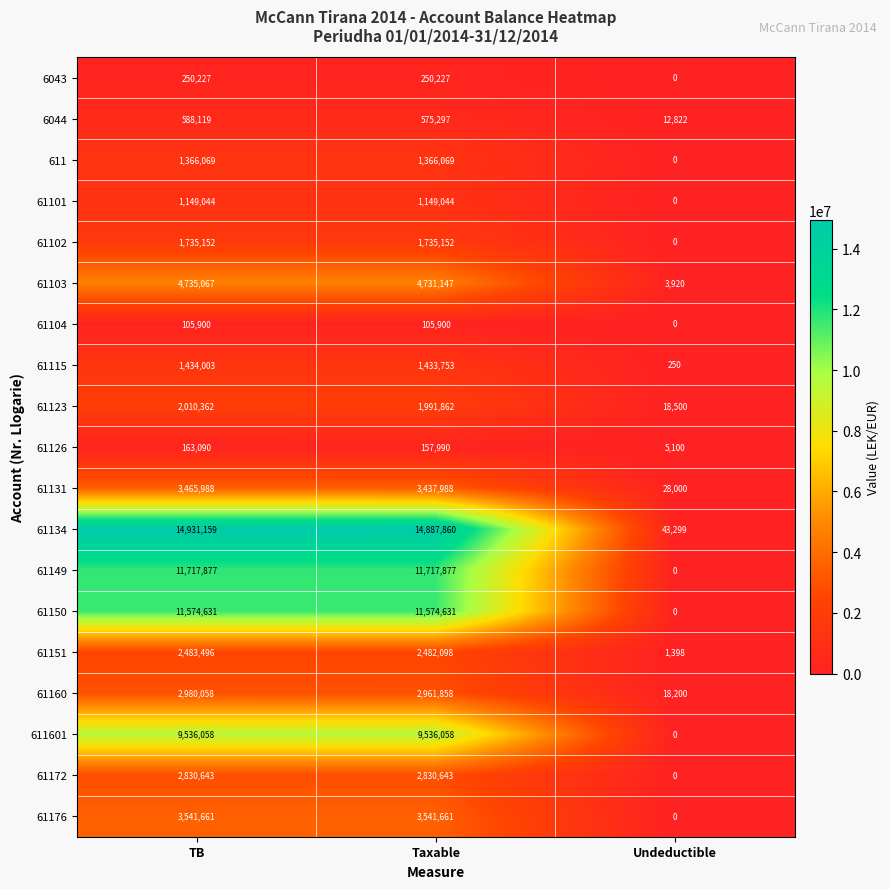

At Taxable, list the series in order from smallest to largest.

61104, 61126, 6043, 6044, 61101, 611, 61115, 61102, 61123, 61151, 61172, 61160, 61131, 61176, 61103, 611601, 61150, 61149, 61134